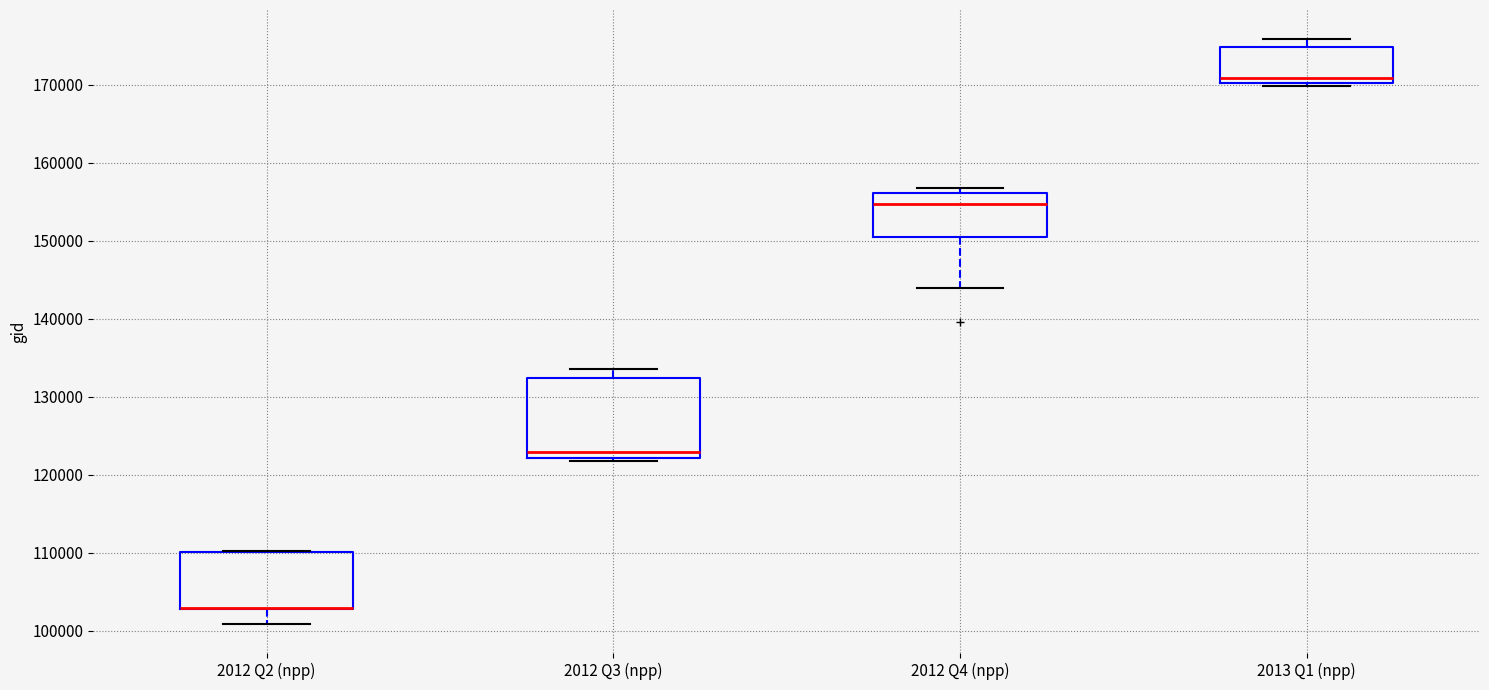

Reading left to right, read every box against the y-axis: the position of its median line, the range the box covers, and the ends of its whiskers. The values are not printed on the chart, so give them approximately, as read against the axis.

2012 Q2 (npp): median 103000 (drawn on the box's lower edge), box 103000 to 110000, whiskers 101000 to 110000
2012 Q3 (npp): median 123000, box 122000 to 132000, whiskers 122000 (just below the box's lower edge) to 134000
2012 Q4 (npp): median 155000, box 151000 to 156000, whiskers 144000 to 157000
2013 Q1 (npp): median 171000, box 170000 to 175000, whiskers 170000 (just below the box's lower edge) to 176000